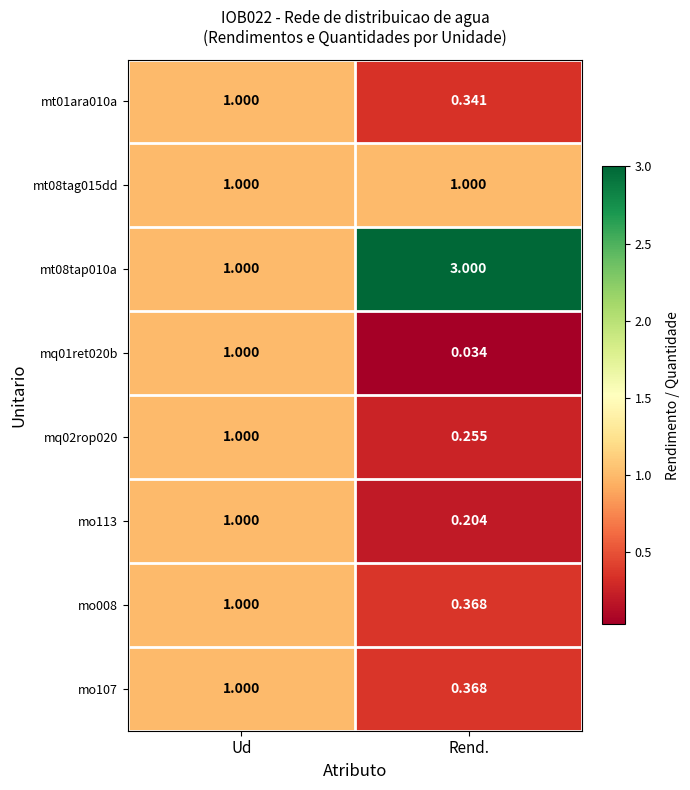

Rank the categories by mo107 value from lowest to highest.

Rend., Ud